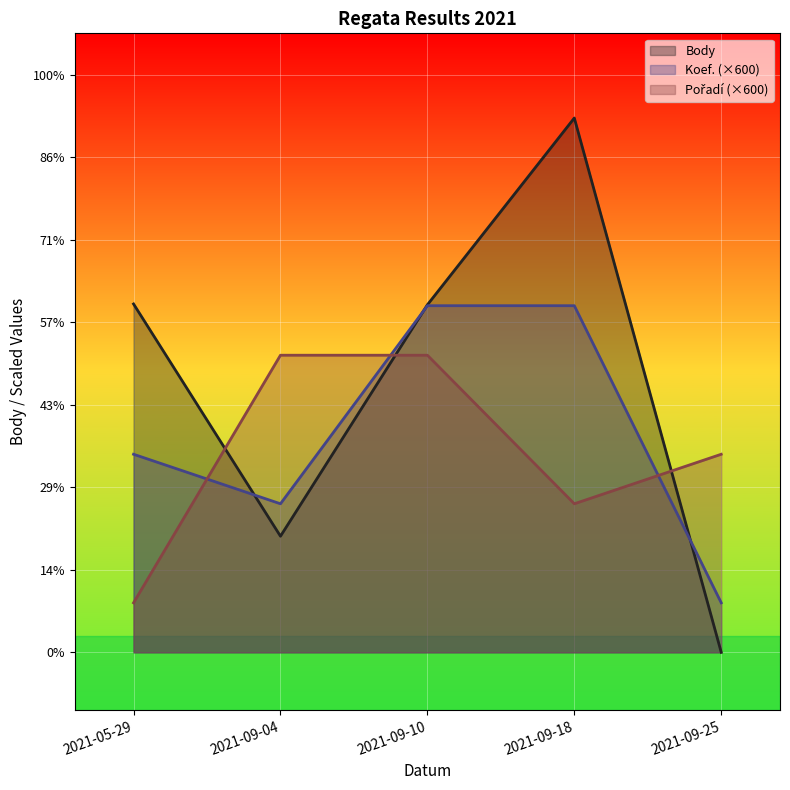

At which category is the sum across all series the highest?

2021-09-18